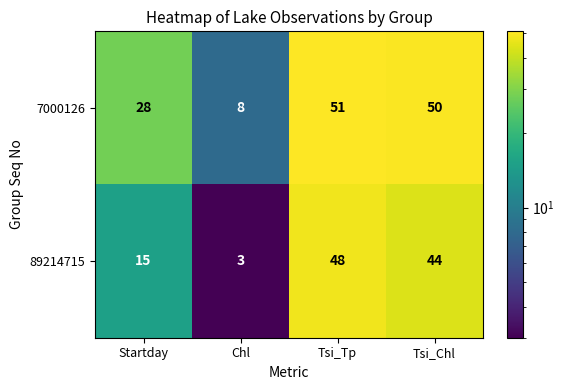

Reading left to right, what are all the values shown in this chart?

7000126: Startday=28	Chl=8	Tsi_Tp=51	Tsi_Chl=50
89214715: Startday=15	Chl=3	Tsi_Tp=48	Tsi_Chl=44